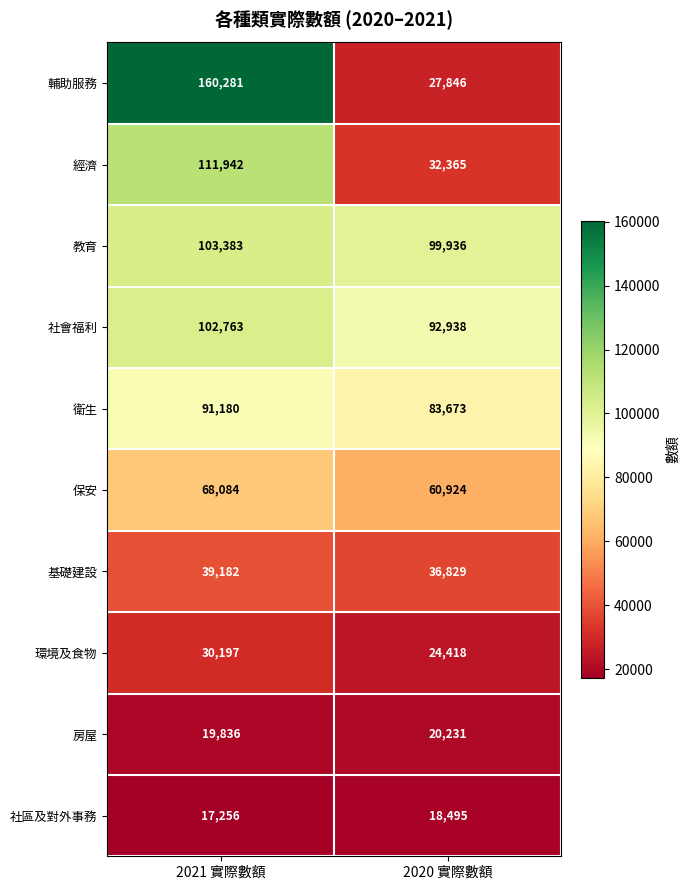

The 社區及對外事務 series shows 18495 at 2020 實際數額. True or false?

True